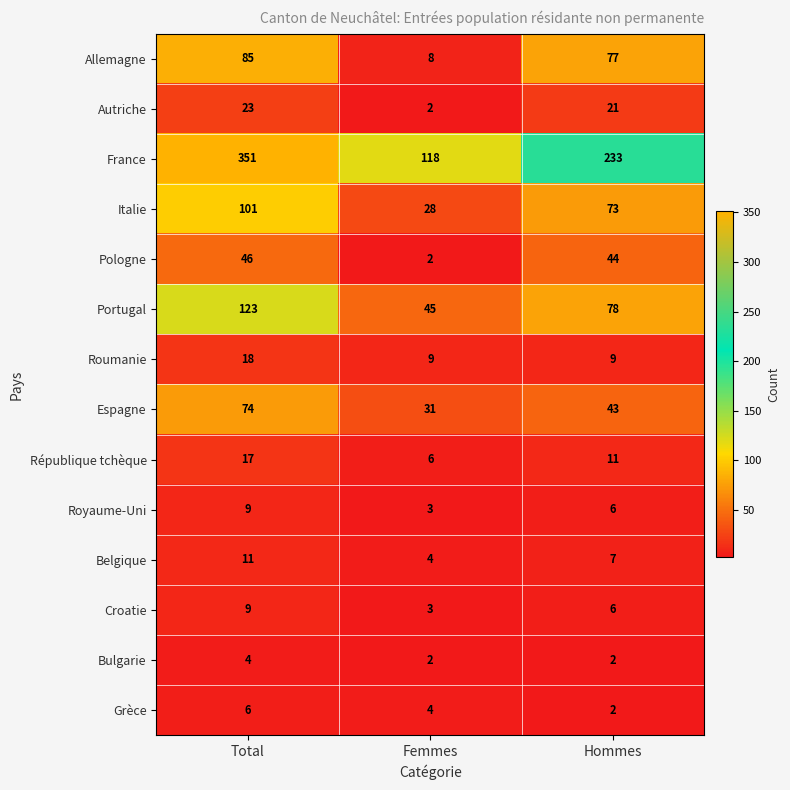

What value does the Allemagne series have at Total, to the nearest 5?

85